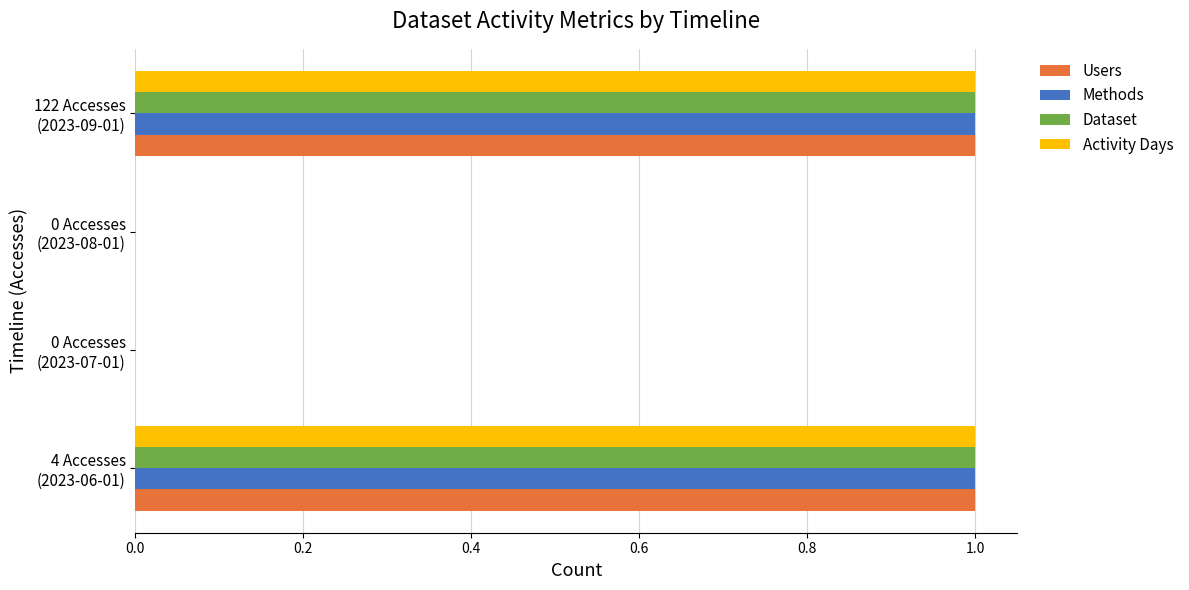

What are all the series names shown in the legend?

Users, Methods, Dataset, Activity Days